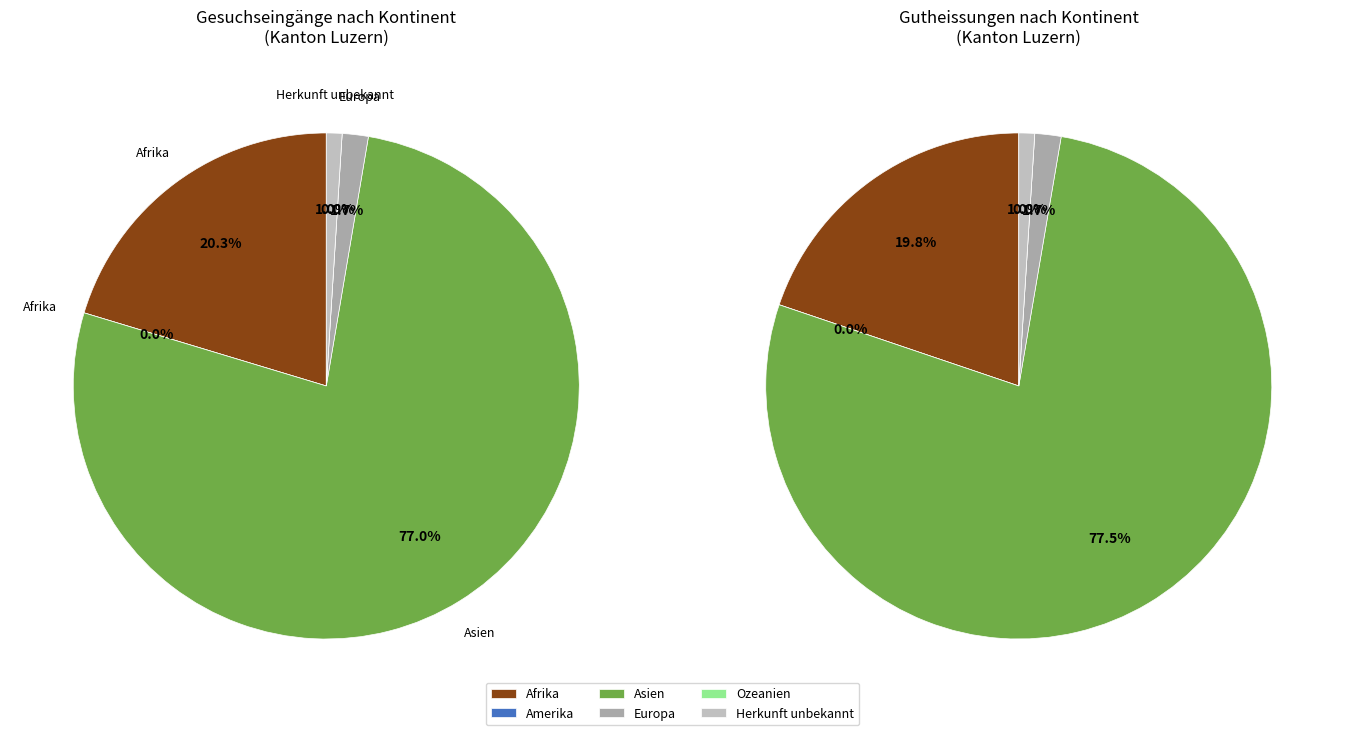

The Asien slice represents 77% of the pie. True or false?

True